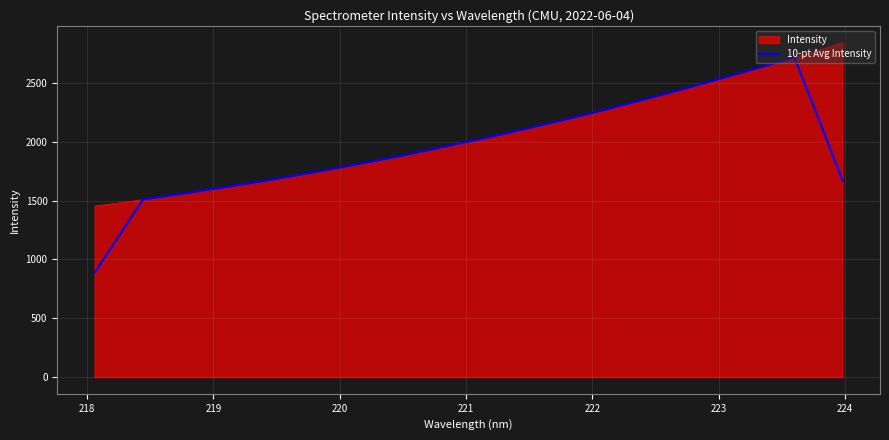

Rank the series by their maximum value, from lowest to highest.

10-pt Avg Intensity, Intensity